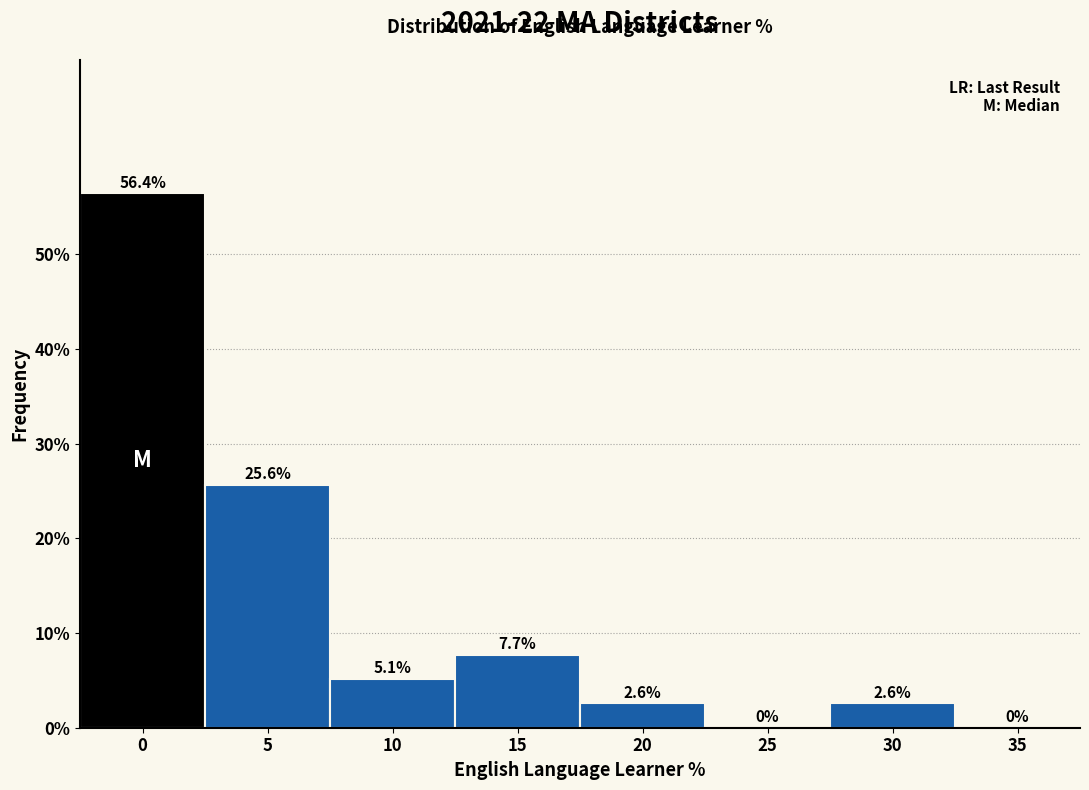

Reading left to right, list all the values displayed in this chart.

0=56.4	5=25.6	10=5.1	15=7.7	20=2.6	25=0.0	30=2.6	35=0.0